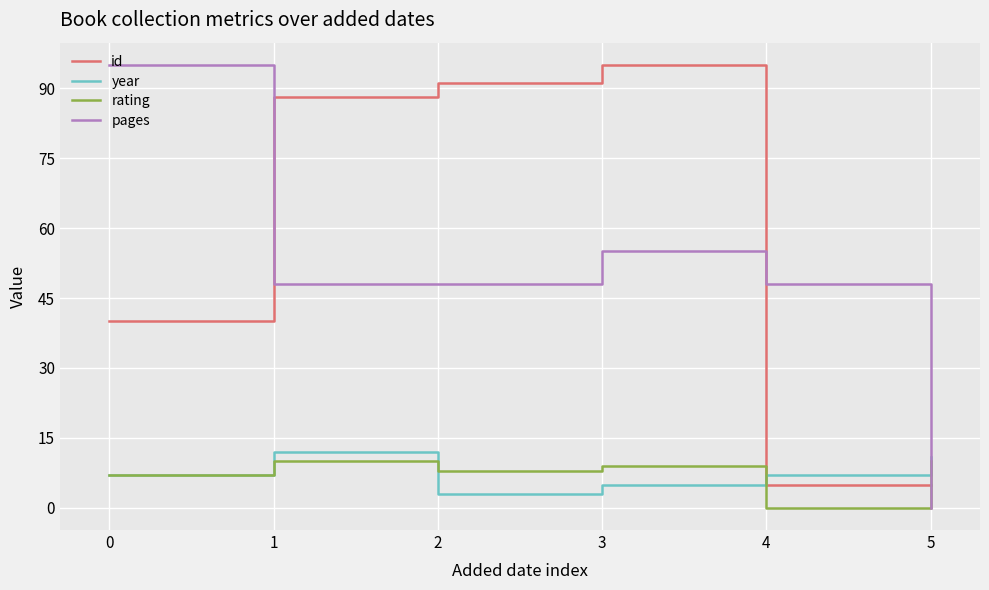

The value of id at 5 is 9. True or false?

False